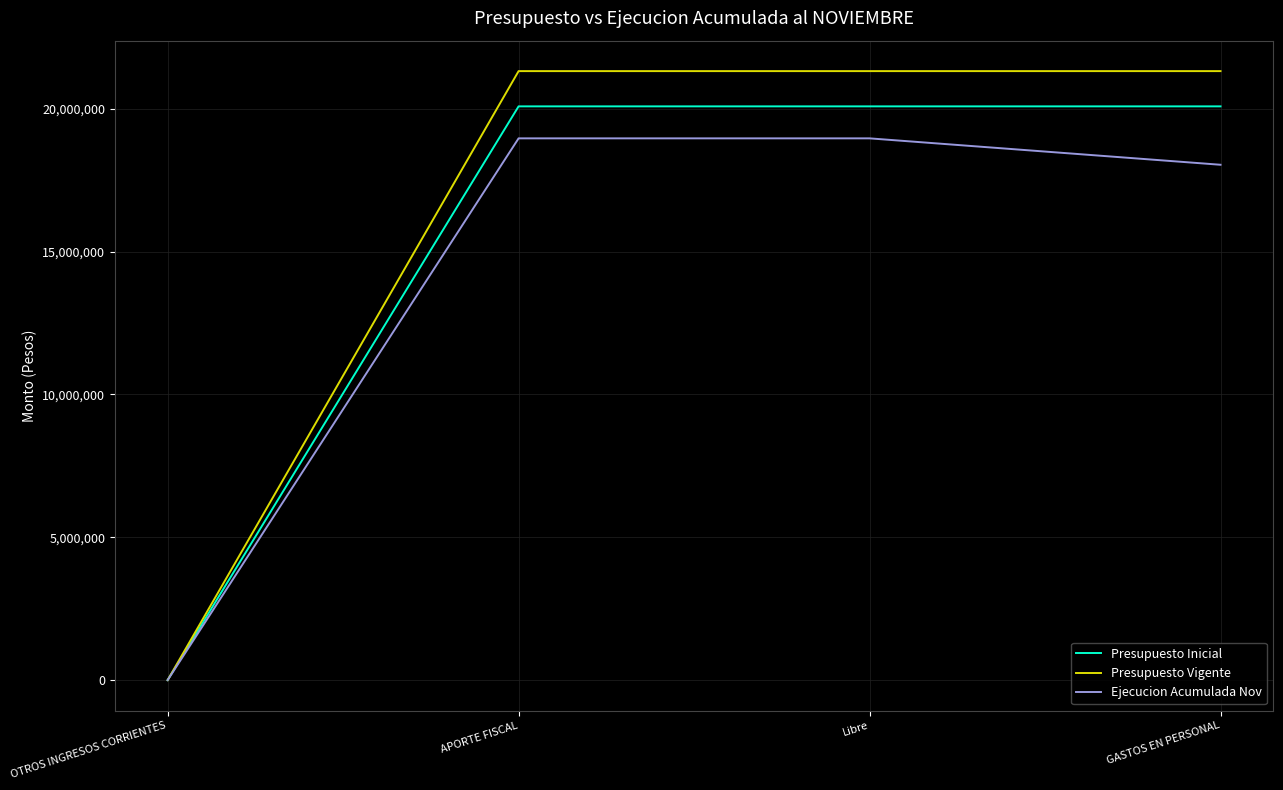

The value of Ejecucion Acumulada Nov at Libre is 26598168. True or false?

False